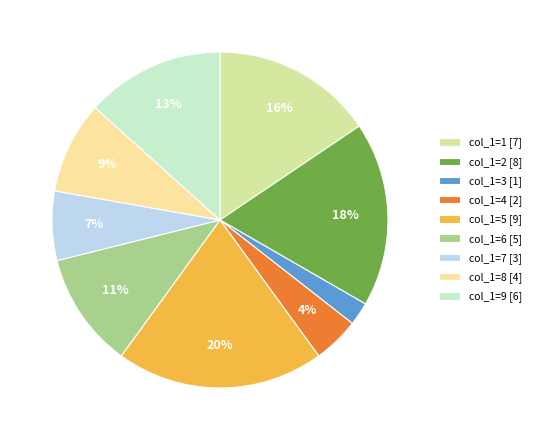

The col_1=7 [3] slice represents 7% of the pie. True or false?

True